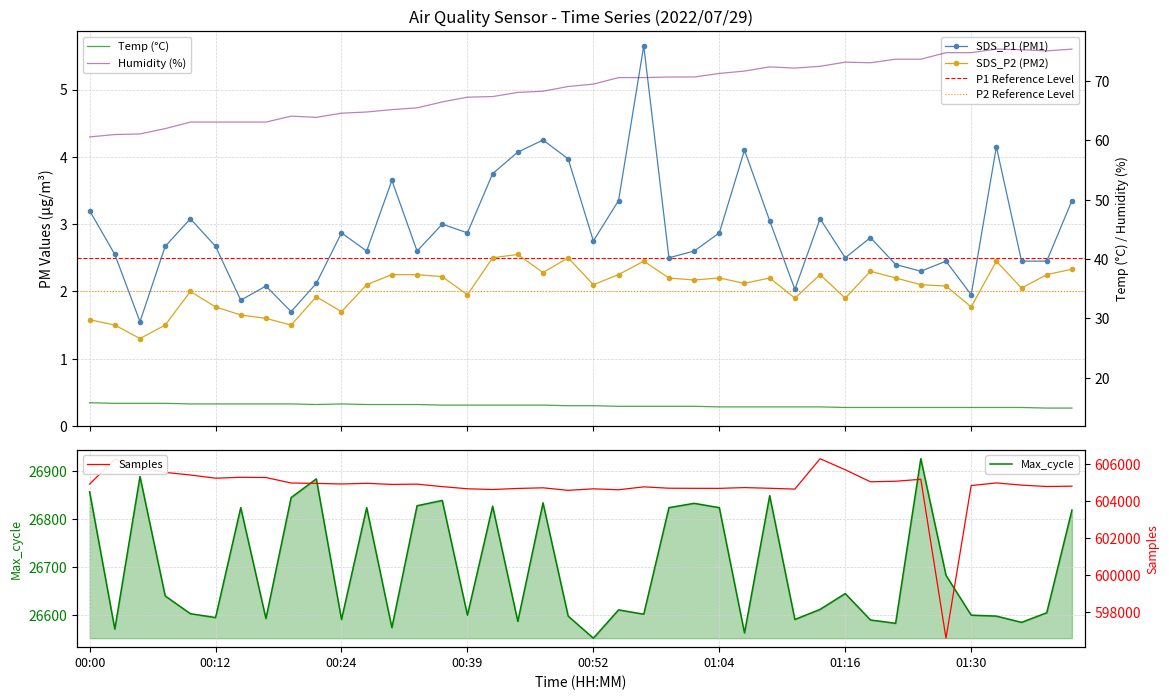

Reading left to right, transcribe all the data shown in this chart.

SDS_P1: 3.2	2.5	1.6	2.7	3.1	2.7	1.9	2.1	1.7	2.1	2.9	2.6	3.6	2.6	3.0	2.9	3.8	4.1	4.2	4.0	2.8	3.4	5.7	2.5	2.6	2.9	4.1	3.0	2.0	3.1	2.5	2.8	2.4	2.3	2.5	1.9	4.2	2.5	2.5	3.4
SDS_P2: 1.6	1.5	1.3	1.5	2.0	1.8	1.6	1.6	1.5	1.9	1.7	2.1	2.2	2.2	2.2	1.9	2.5	2.5	2.3	2.5	2.1	2.2	2.5	2.2	2.2	2.2	2.1	2.2	1.9	2.2	1.9	2.3	2.2	2.1	2.1	1.8	2.5	2.0	2.2	2.3
Temp: 15.8	15.7	15.7	15.7	15.6	15.6	15.6	15.6	15.6	15.5	15.6	15.5	15.5	15.5	15.4	15.4	15.4	15.4	15.4	15.3	15.3	15.2	15.2	15.2	15.2	15.1	15.1	15.1	15.1	15.1	15.0	15.0	15.0	15.0	15.0	15.0	15.0	15.0	14.9	14.9
Humidity: 60.6	61.0	61.1	62.0	63.1	63.1	63.1	63.1	64.1	63.9	64.6	64.8	65.2	65.5	66.5	67.3	67.4	68.1	68.3	69.1	69.5	70.6	70.6	70.7	70.7	71.3	71.7	72.4	72.2	72.5	73.2	73.1	73.7	73.7	74.8	74.8	75.4	75.3	75.1	75.4